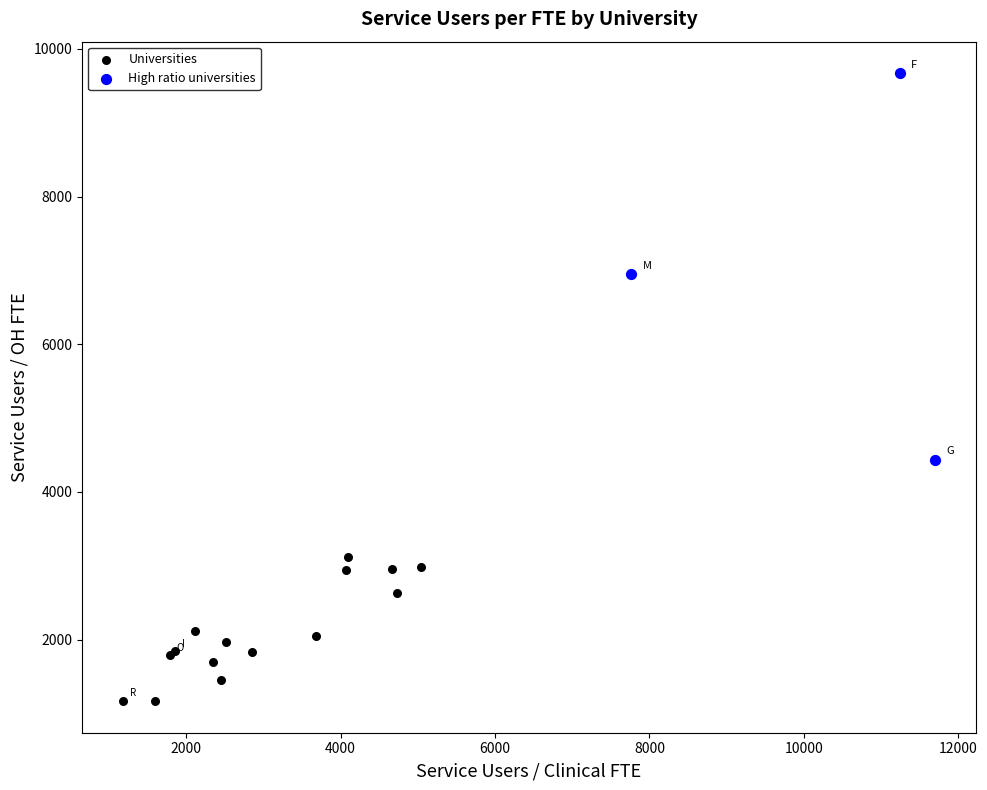

Which series contains the highest Y value?

High ratio universities